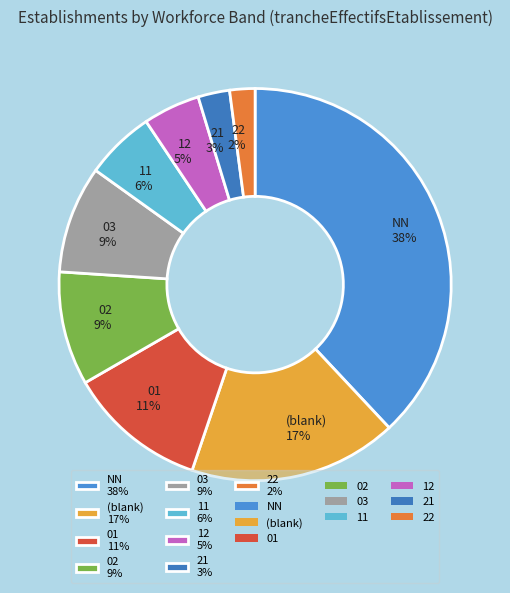

How many slices are in this pie chart?

9